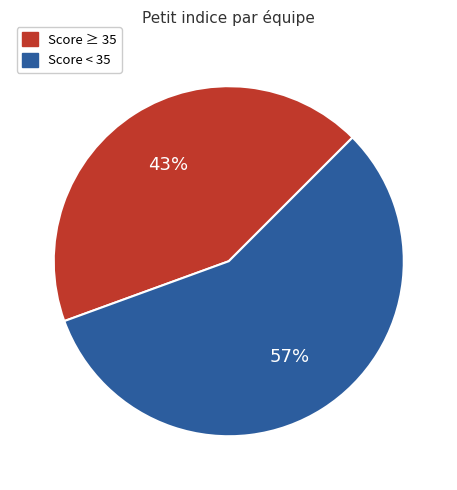

Which has a higher value, Score < 35 or Score ≥ 35?

Score < 35